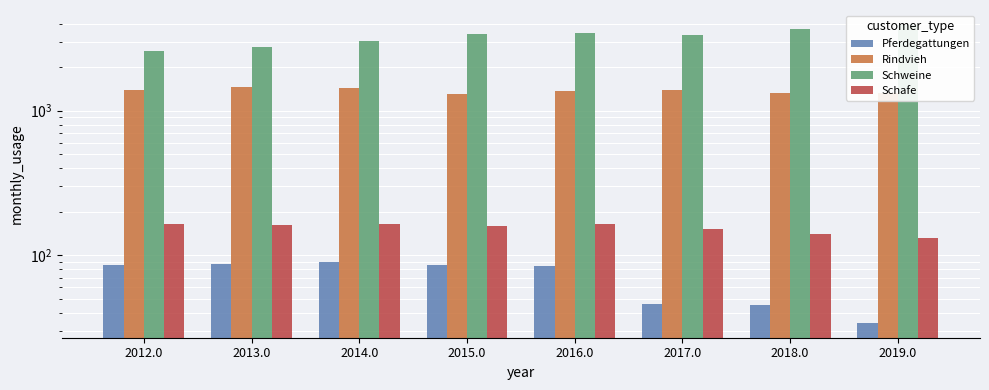

How many data points does each series have?

8